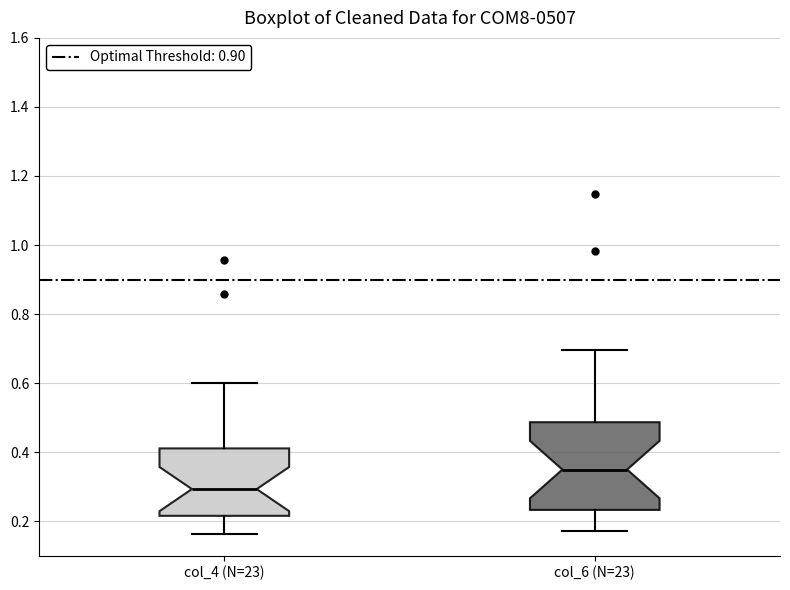

Where does the lower whisker of the box for col_4 (N=23) end on the y-axis? The values are not printed on the chart, so give them approximately, as read against the axis.

0.16